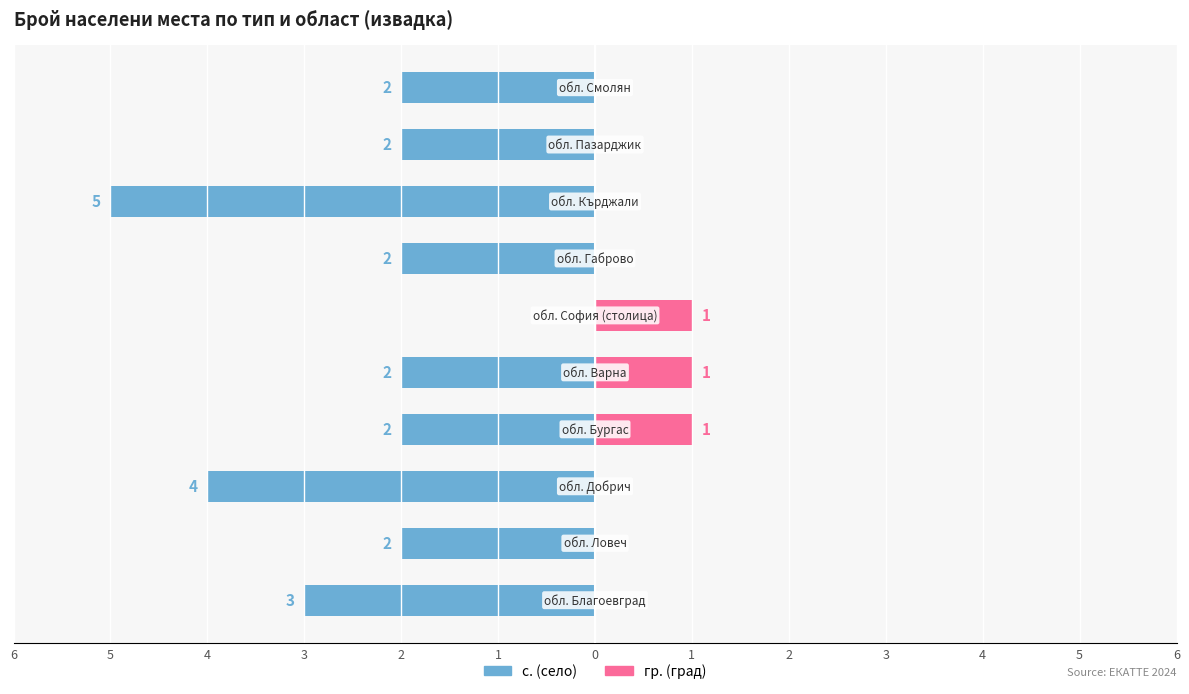

What is the sum of all с. (село) values?

-24